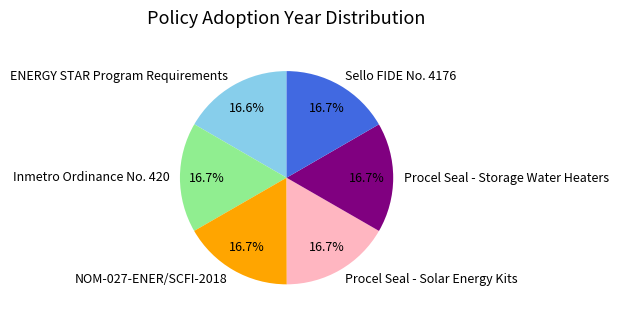

Is there any slice that represents more than half of the pie?

No